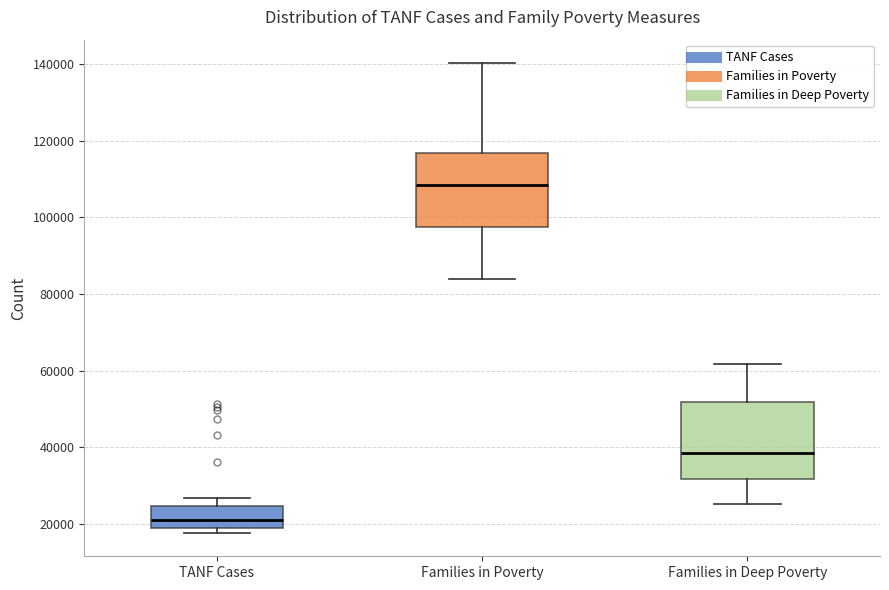

Which box has the highest median line?

Families in Poverty